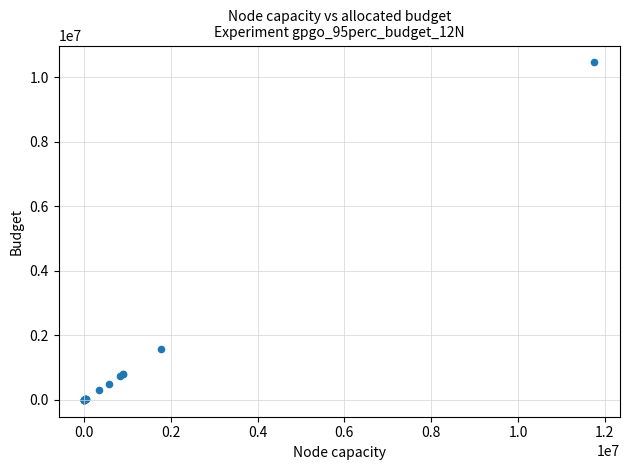

What Y value in the scatter plot is closest to 5229629?

1575258.0